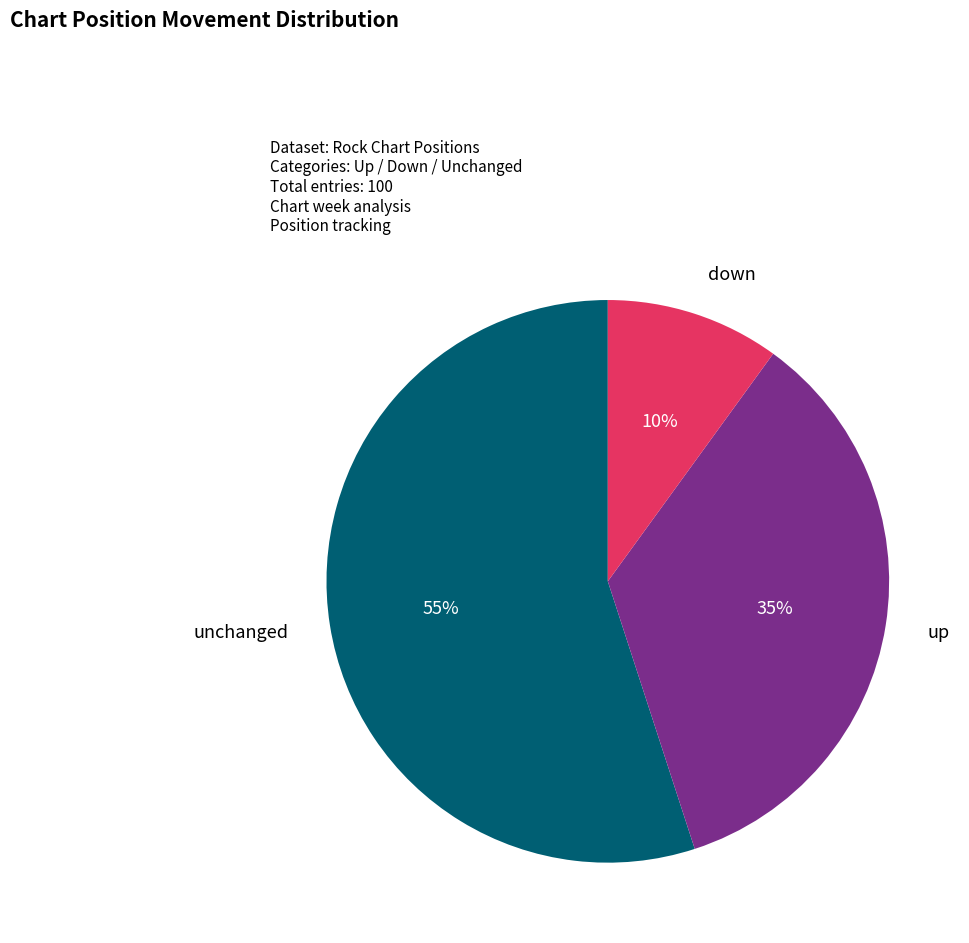

To the nearest percent, what is the difference between the largest and smallest slice percentages?

45%